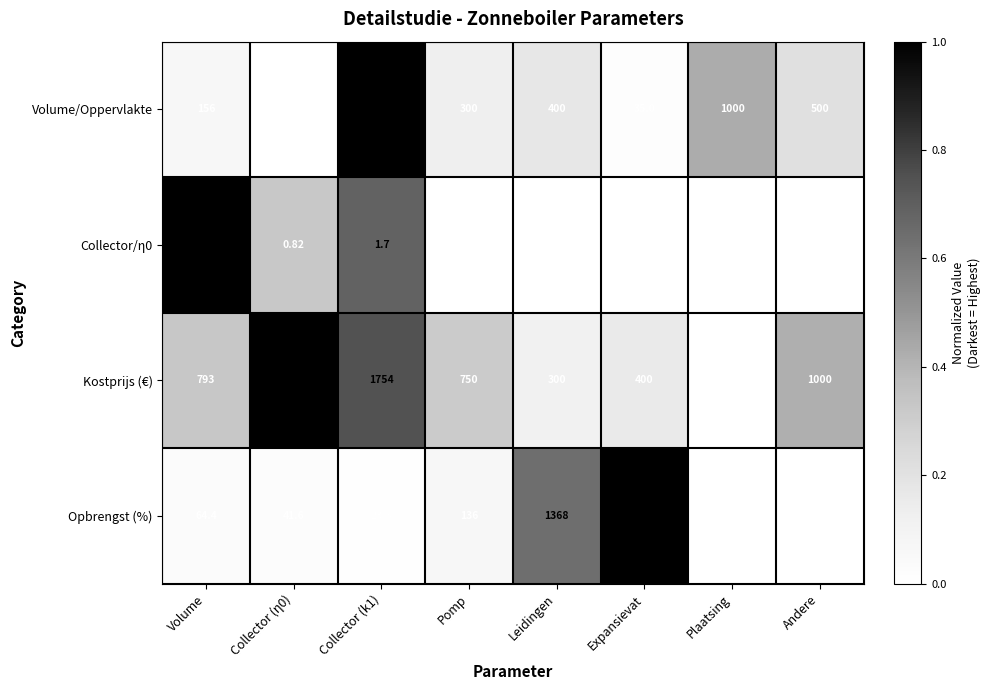

Where does the Opbrengst (%) series first go above 64?

Volume